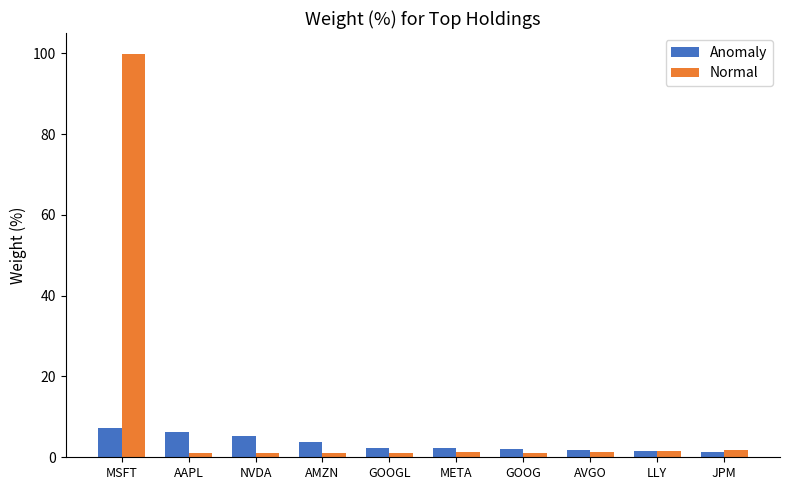

What is the greatest value displayed?

99.8